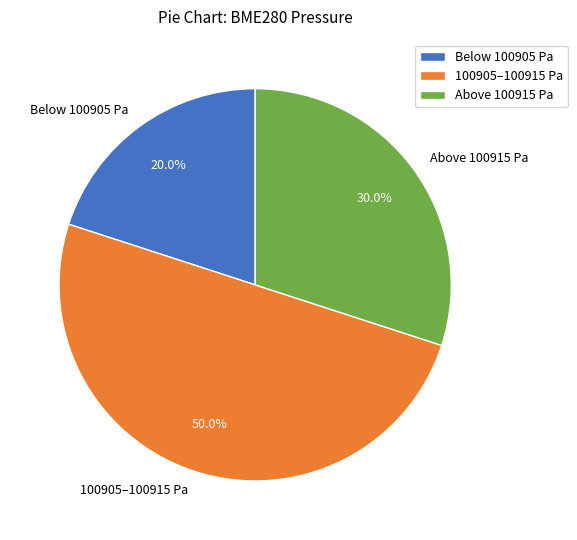

To the nearest percent, what is the average slice percentage?

33%